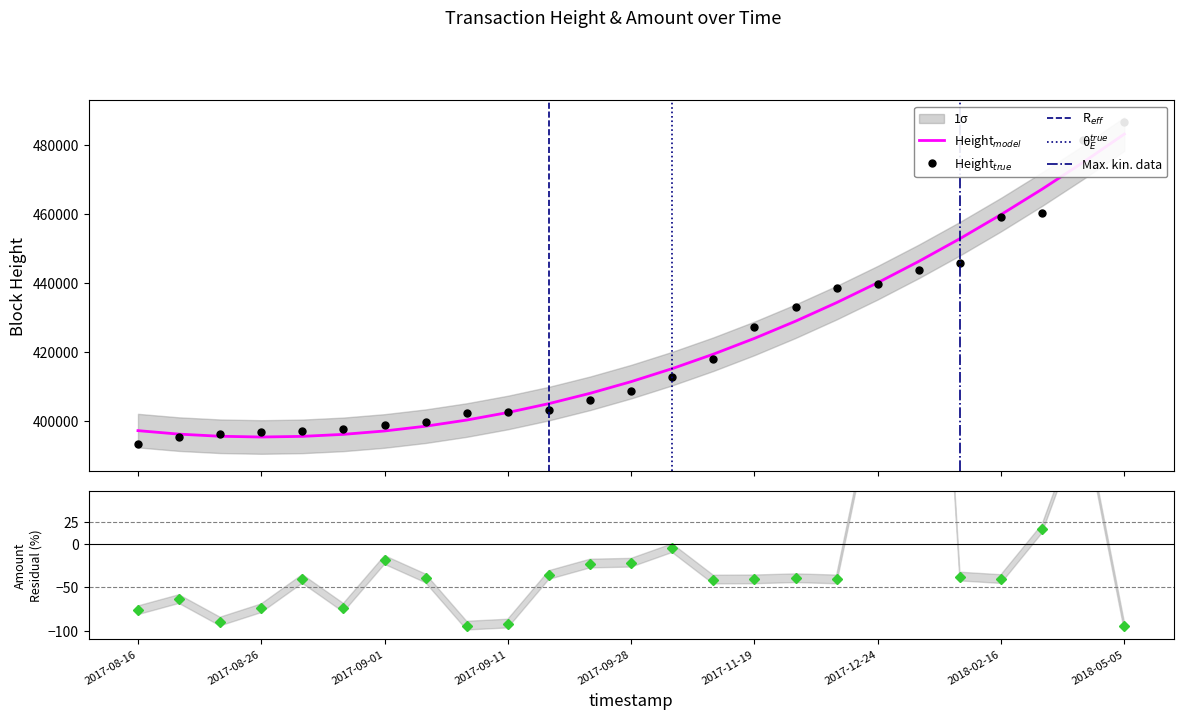

What is the difference between the maximum and second lowest values in the Height series?

91404.0